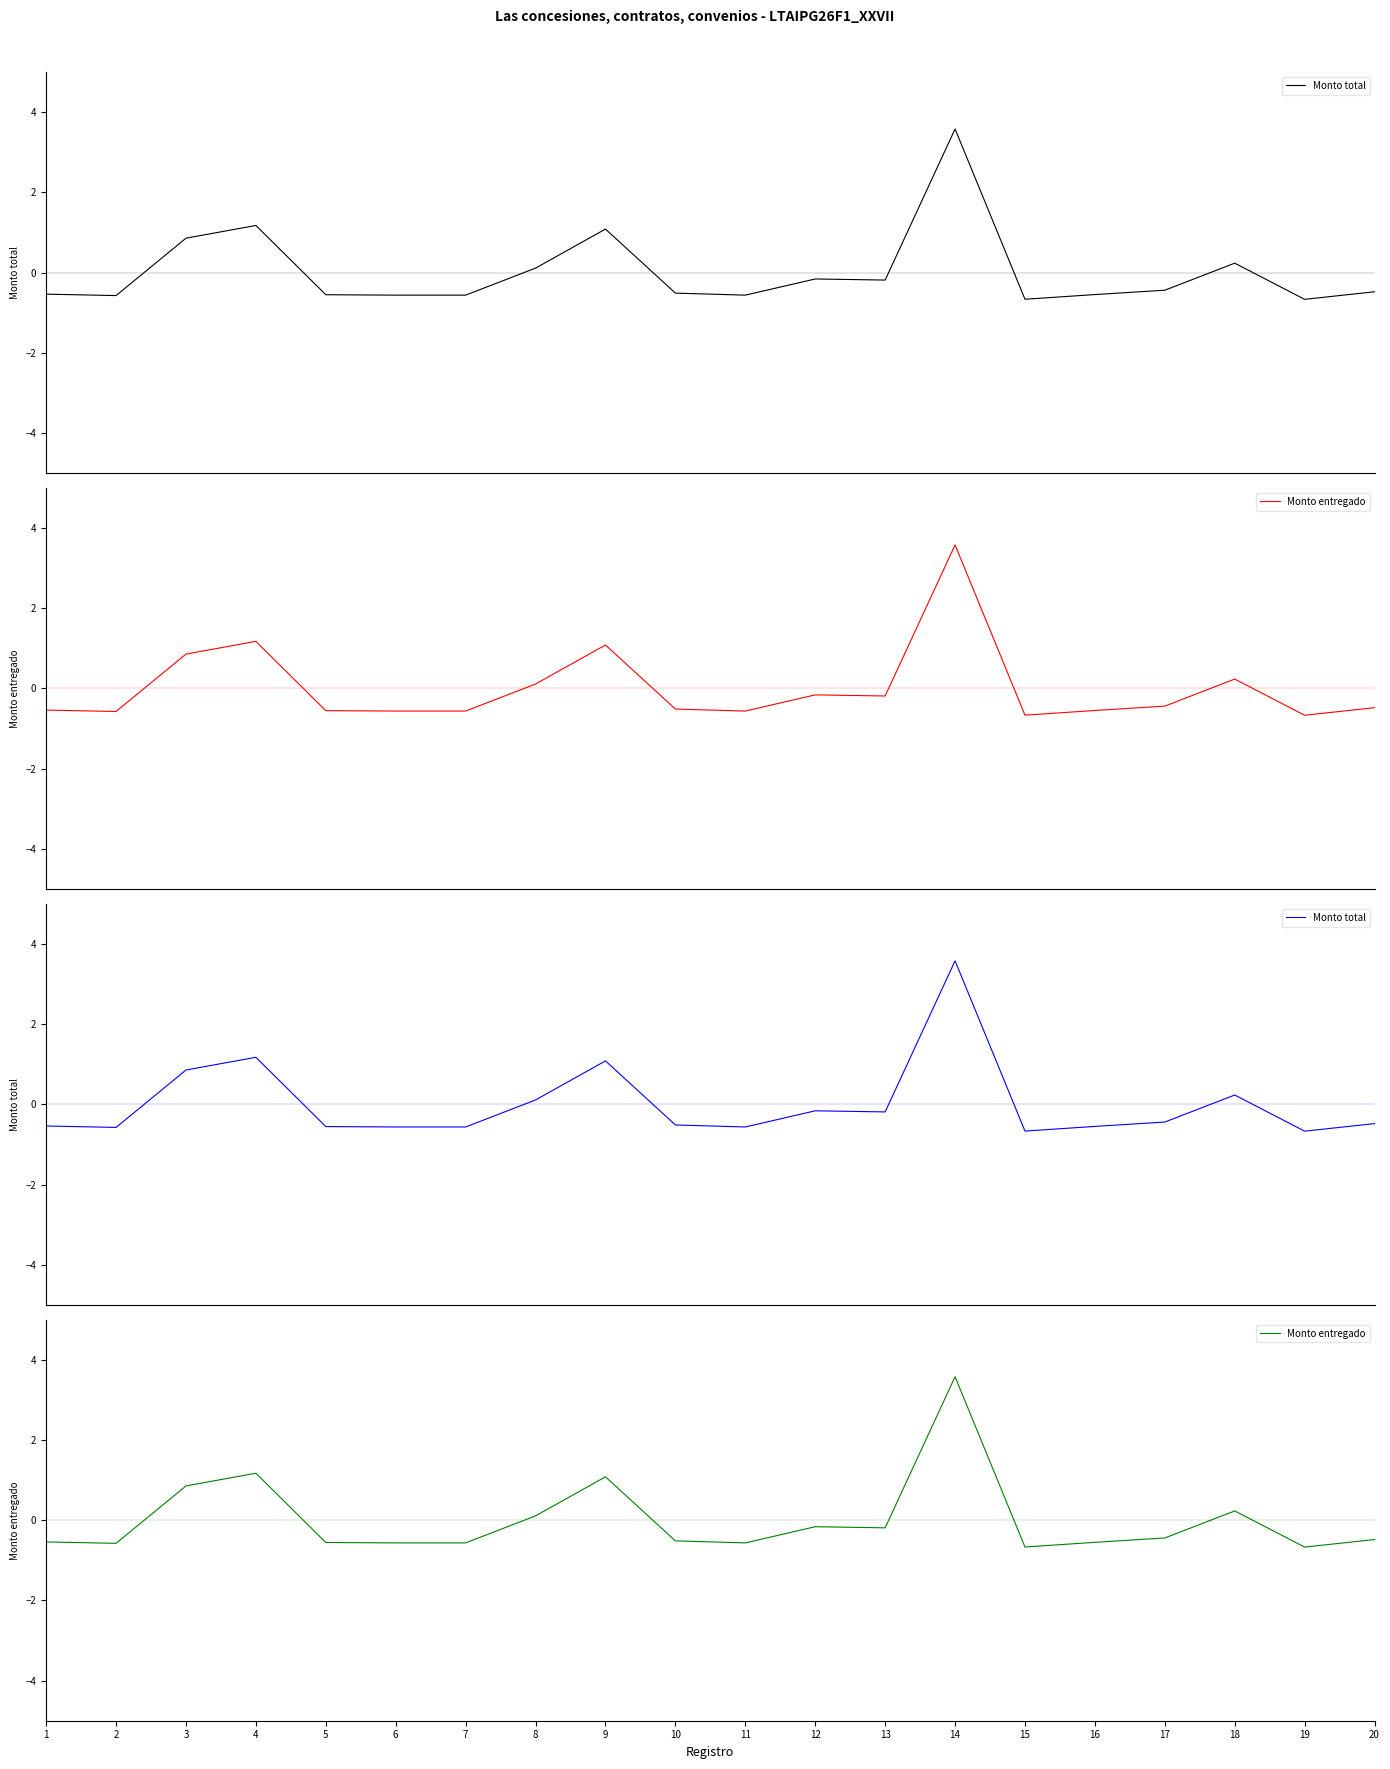

Which series has the widest spread of values?

Monto total